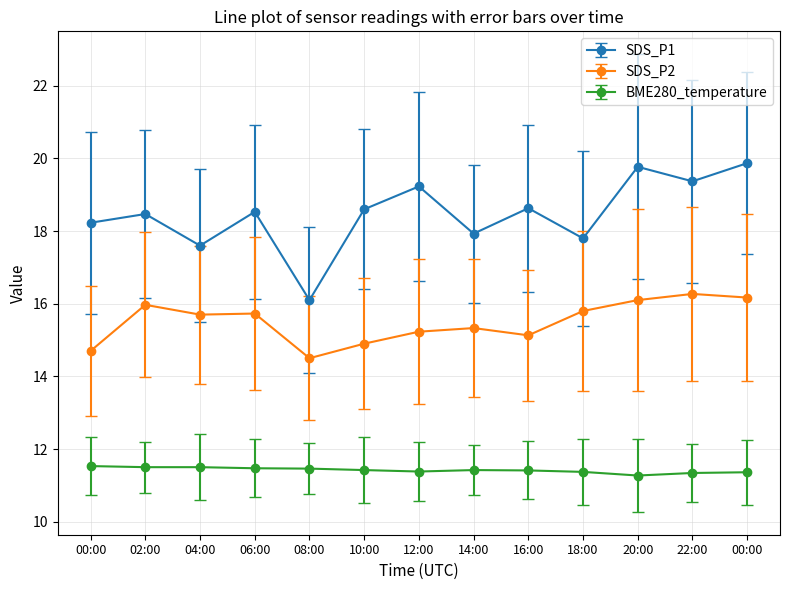

True or false: SDS_P2 and SDS_P1 intersect in this chart.

False